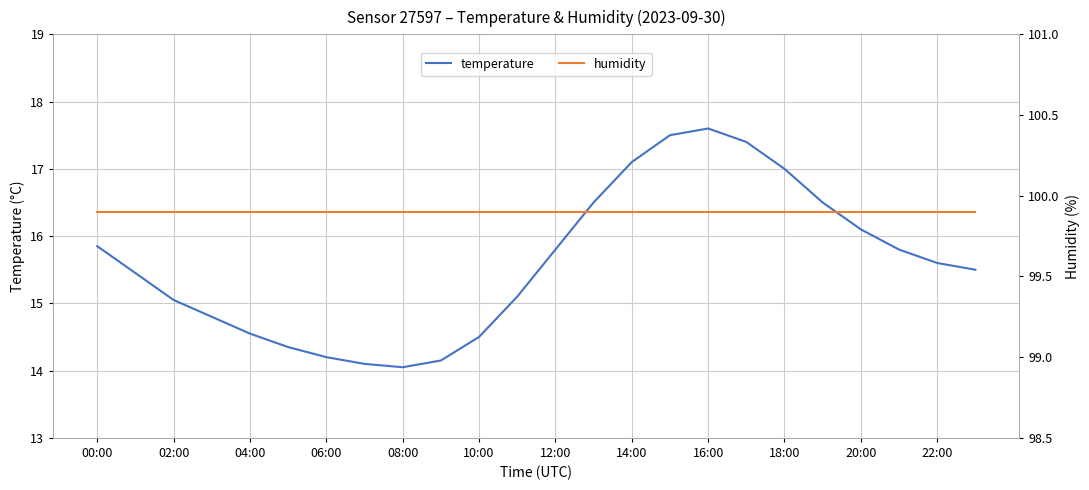

True or false: humidity and temperature cross at least once.

False